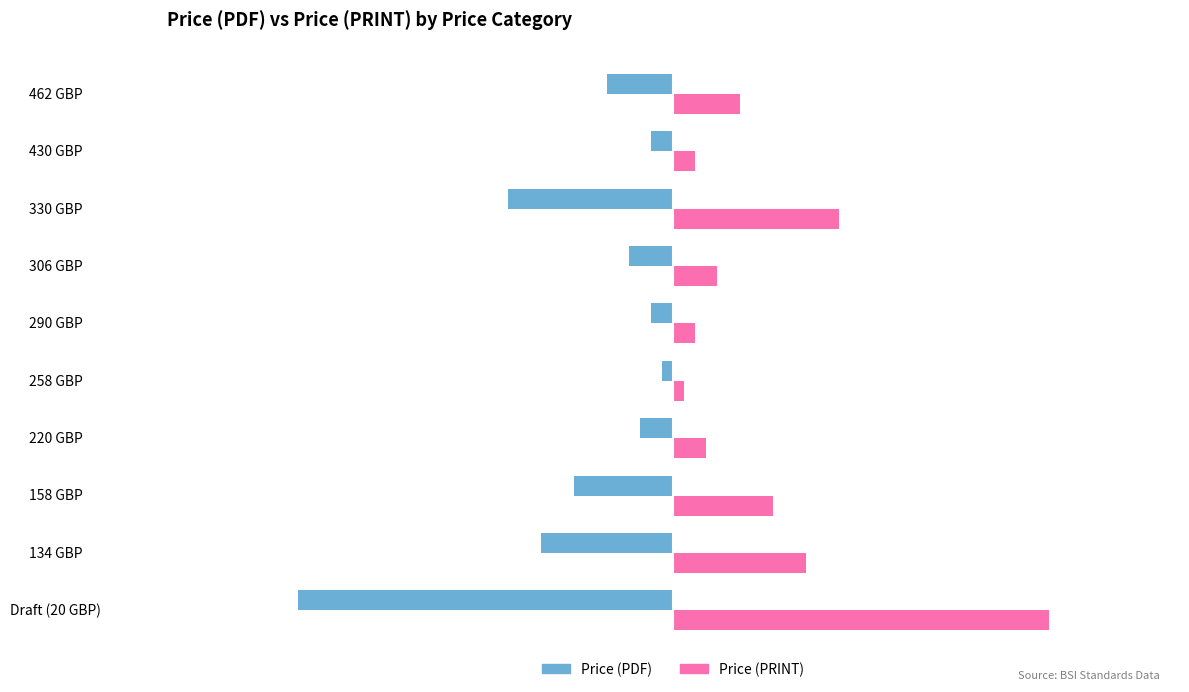

What is the spread (max minus min) of values at 330 GBP?

30